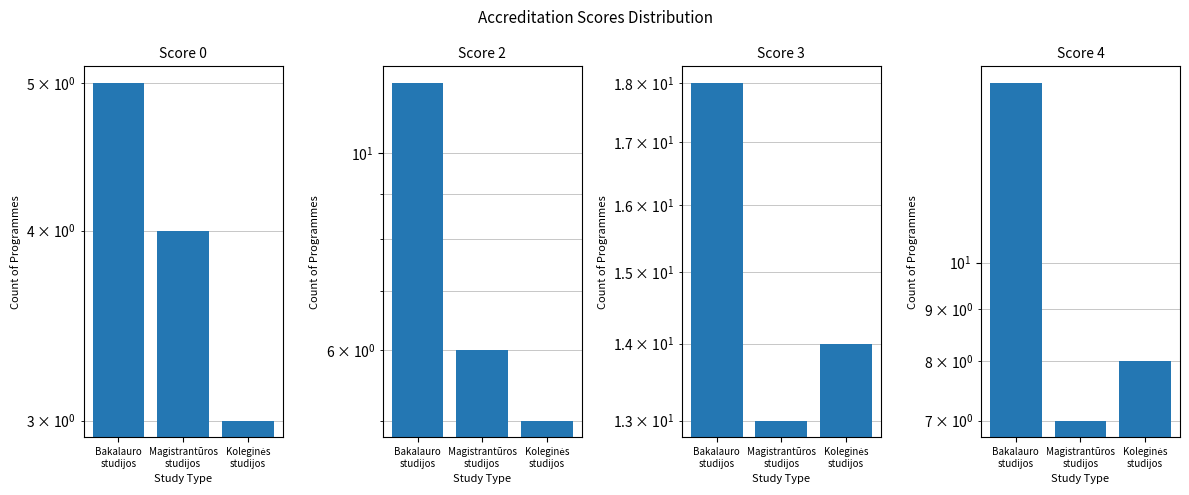

What is the sum of all Score 0 values?

12